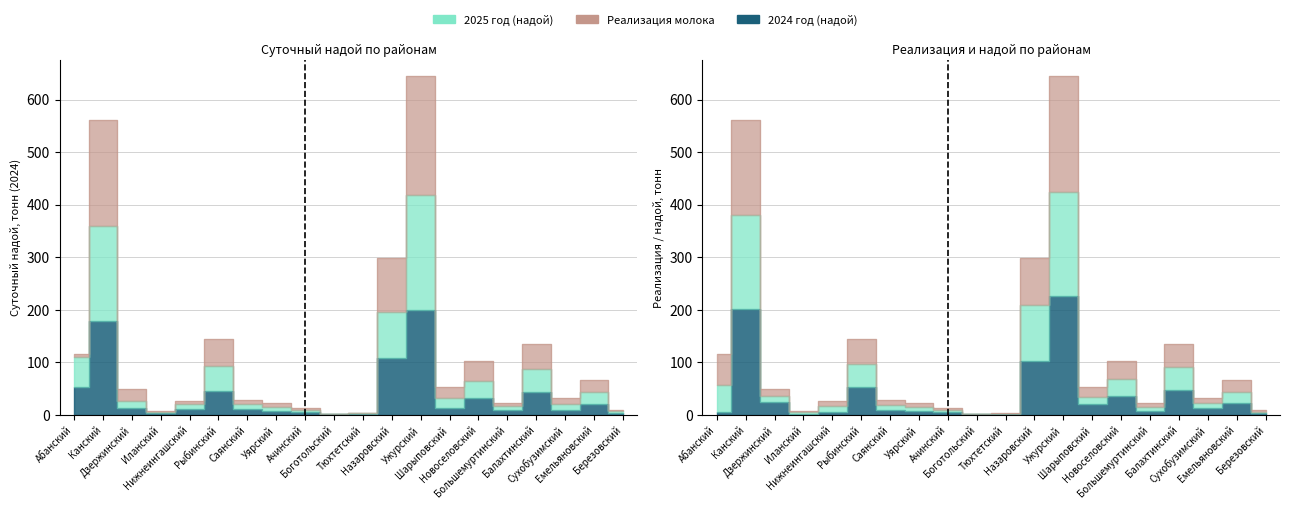

Which category has the highest value across all series?

Ужурский